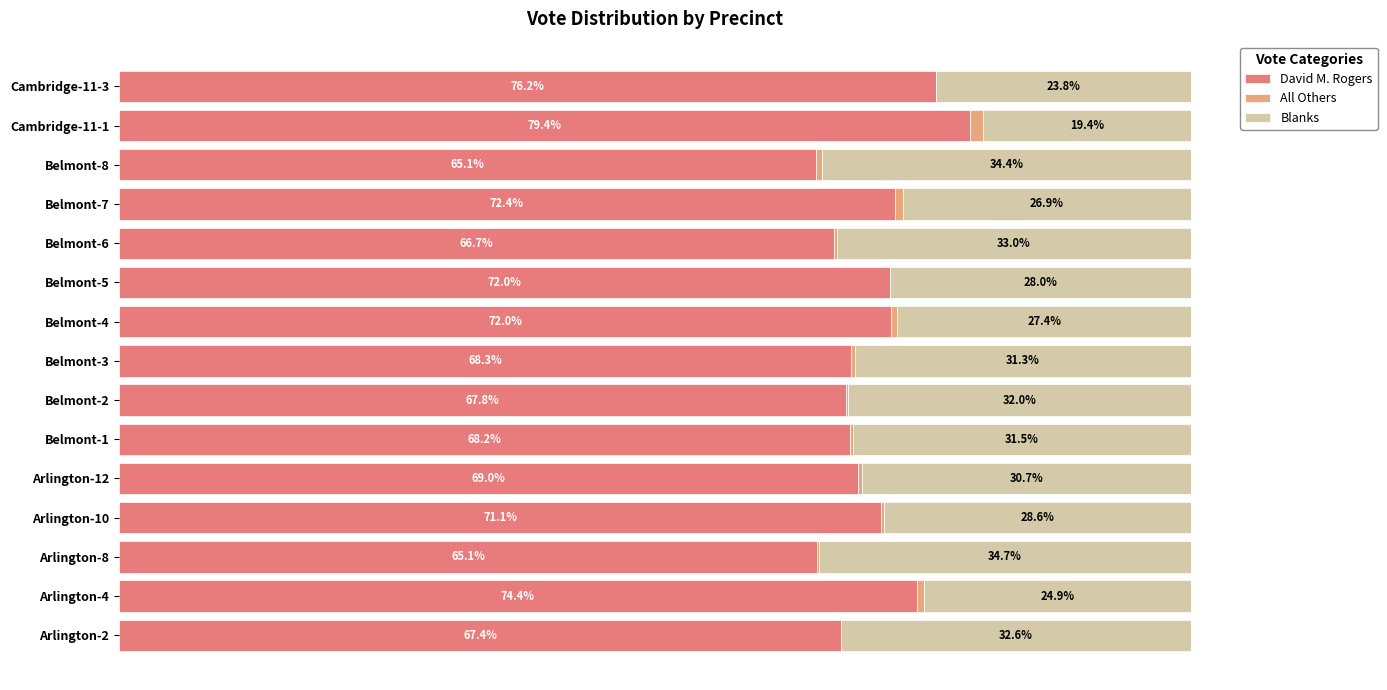

How many values in the David M. Rogers series exceed 68?

10